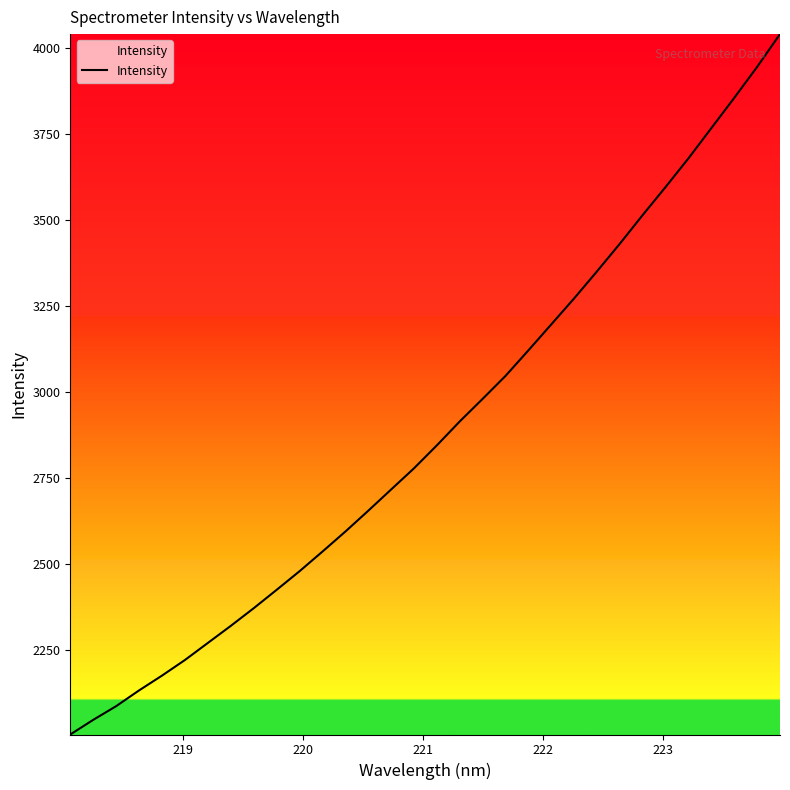

What is the smallest value displayed?

2003.9